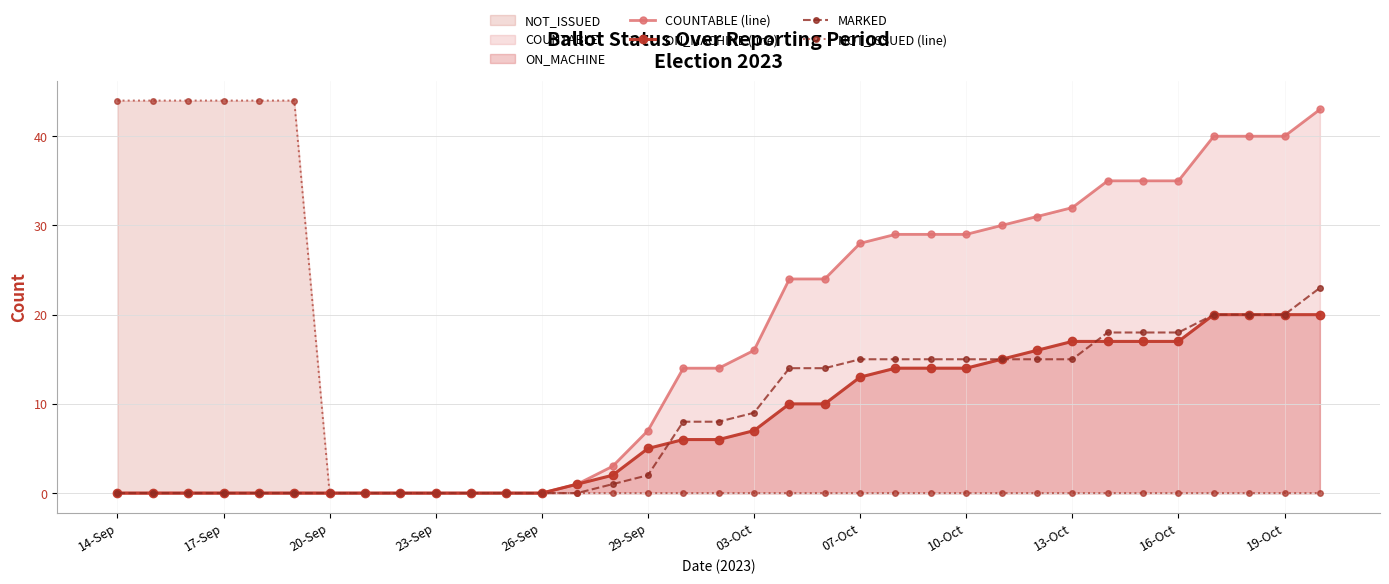

At how many categories does at least one series exceed 39?

10